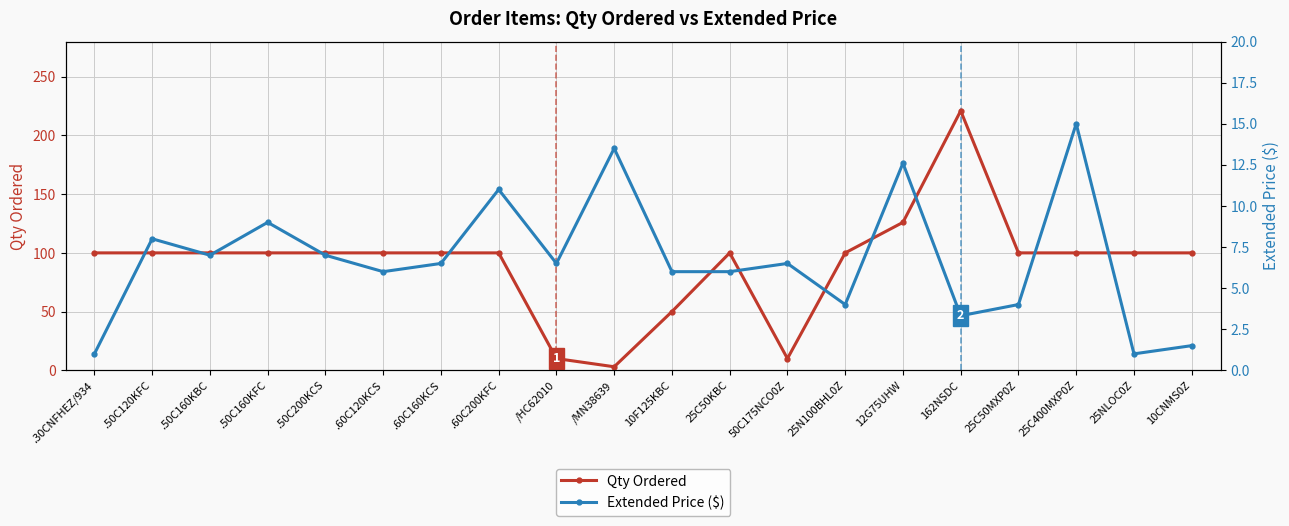

What is the sum of all Qty Ordered values?

1820